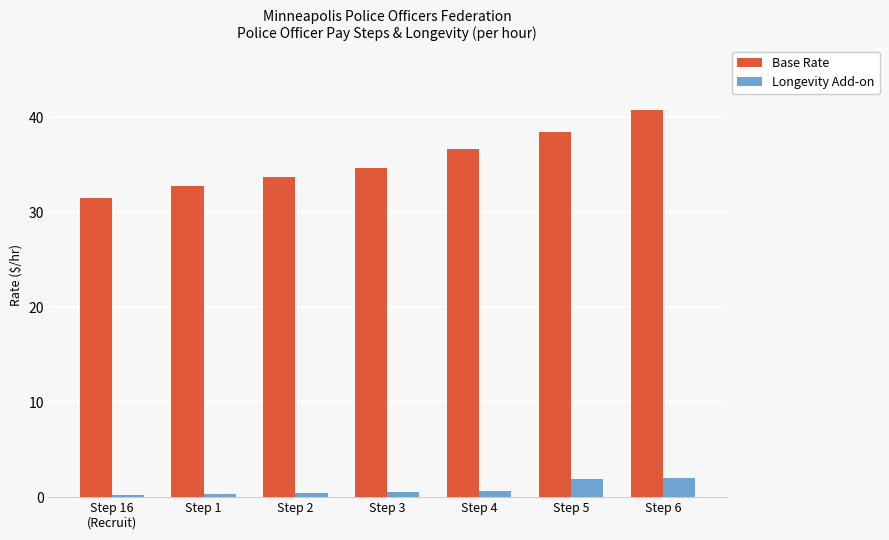

How many values in the Base Rate series are below 34?

3